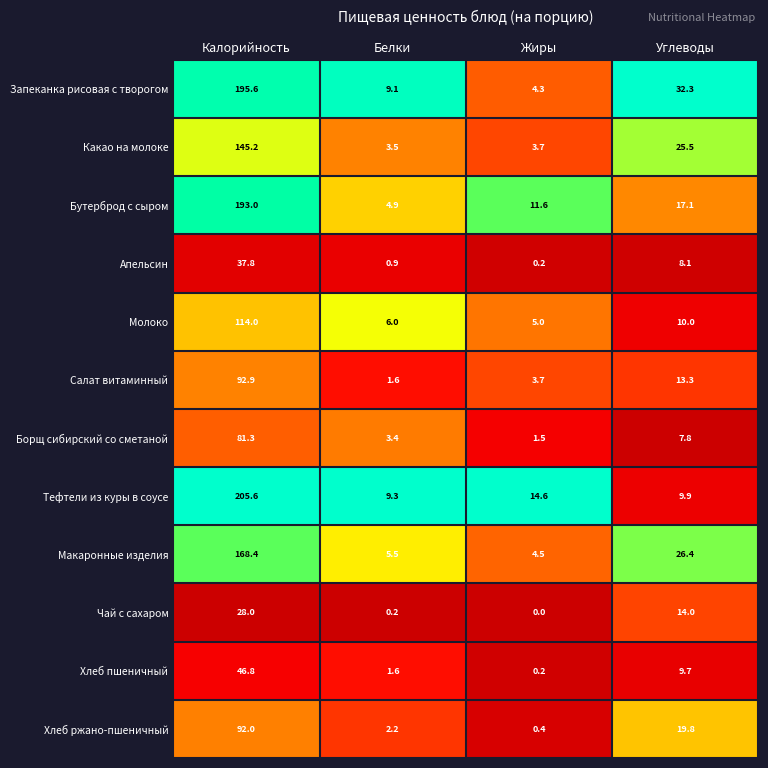

At which category is the sum across all series the highest?

Калорийность